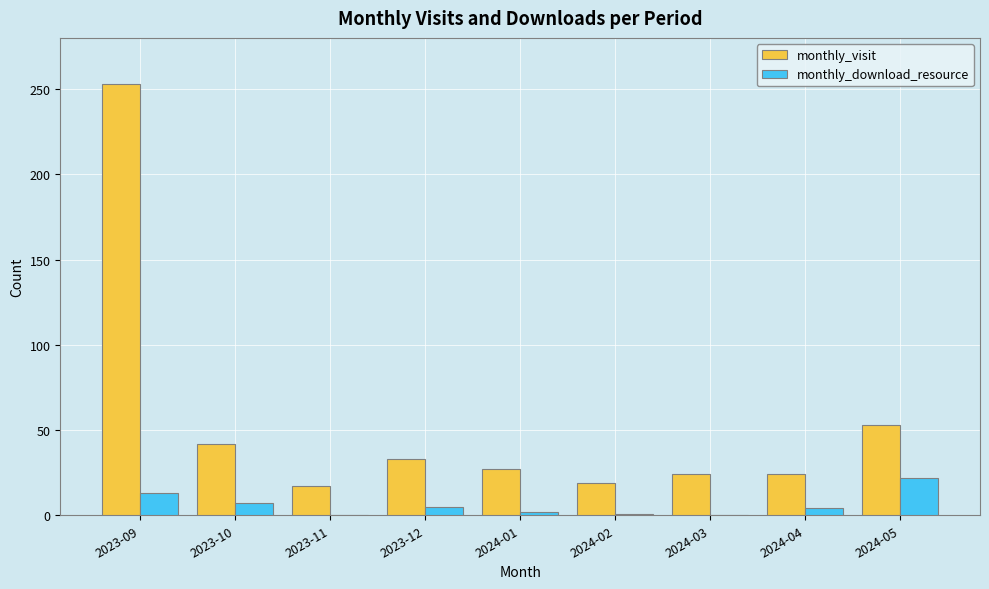

Between 2023-11 and 2023-12, which series saw the biggest shift?

monthly_visit